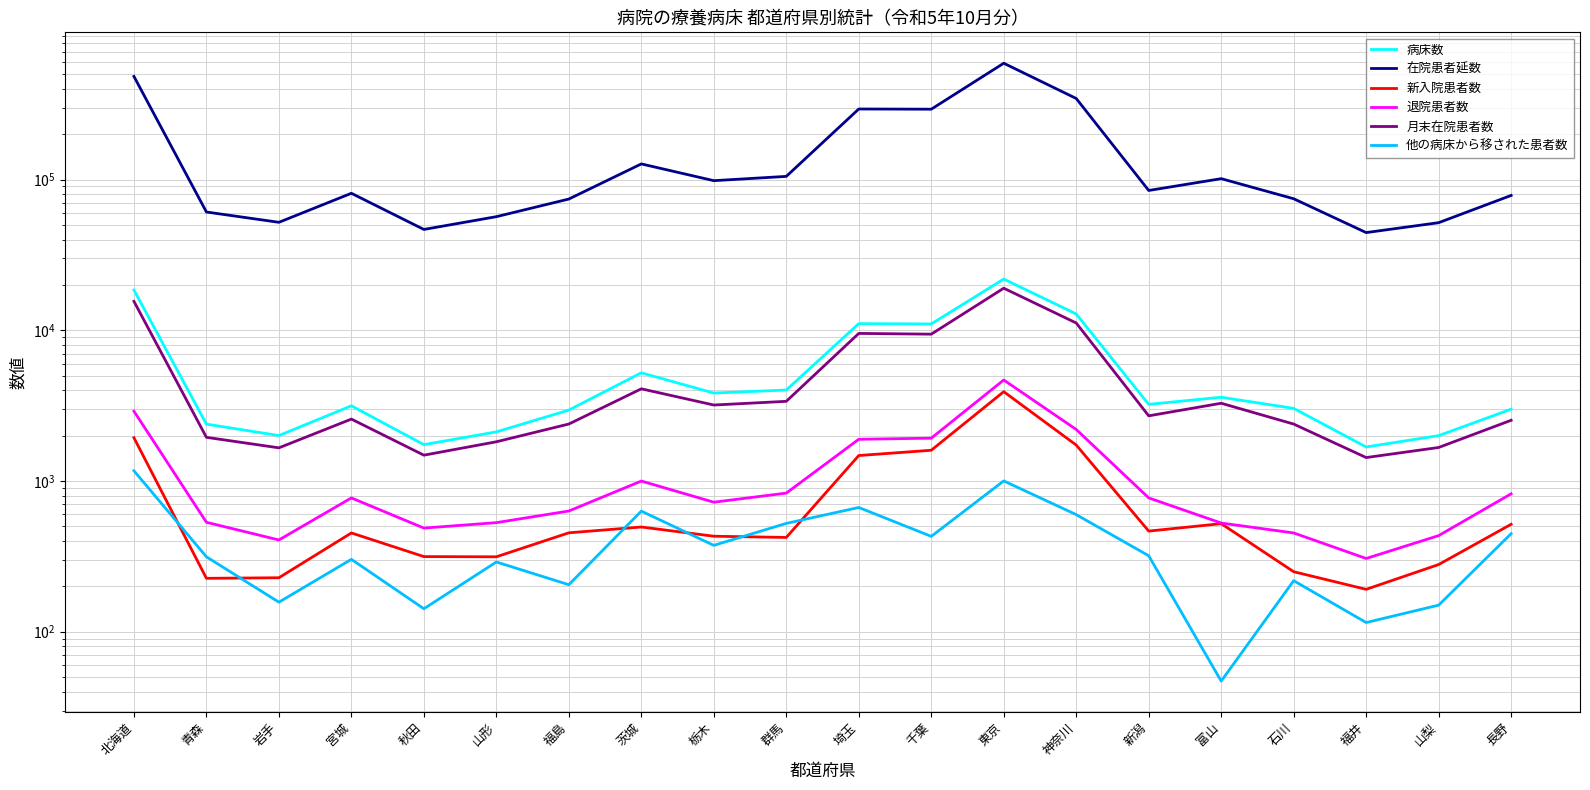

Which series changed the most between 秋田 and 神奈川?

在院患者延数